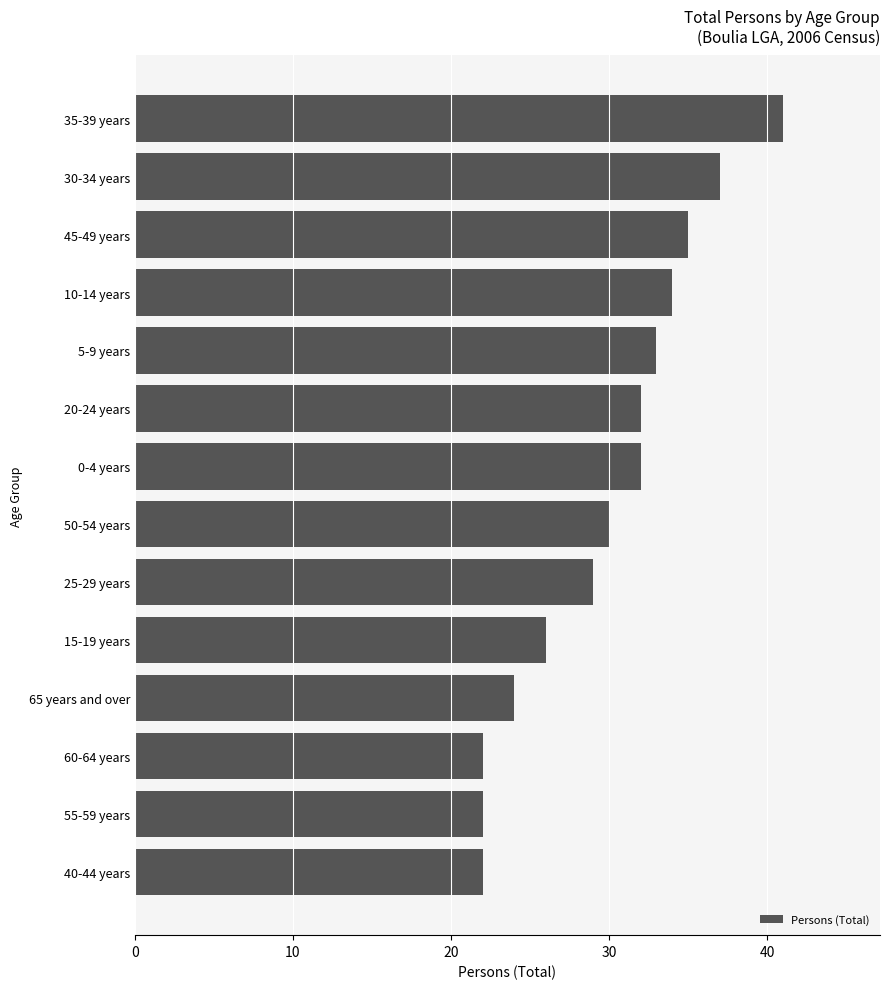

Which category has the highest value across all series?

35-39 years